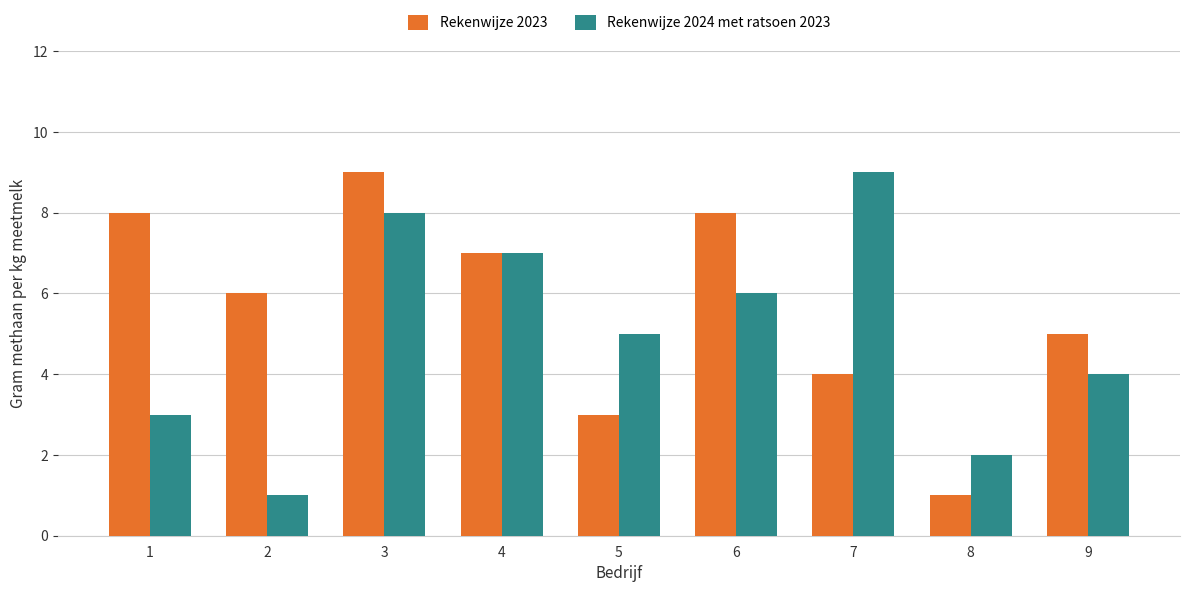

How many bars are there in total?

18